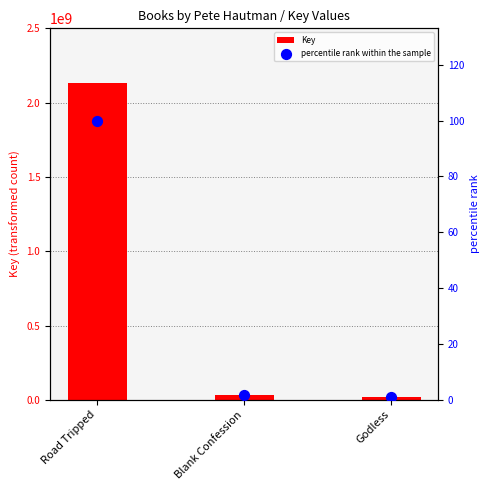

Which series has the largest Y range (max minus min)?

Key